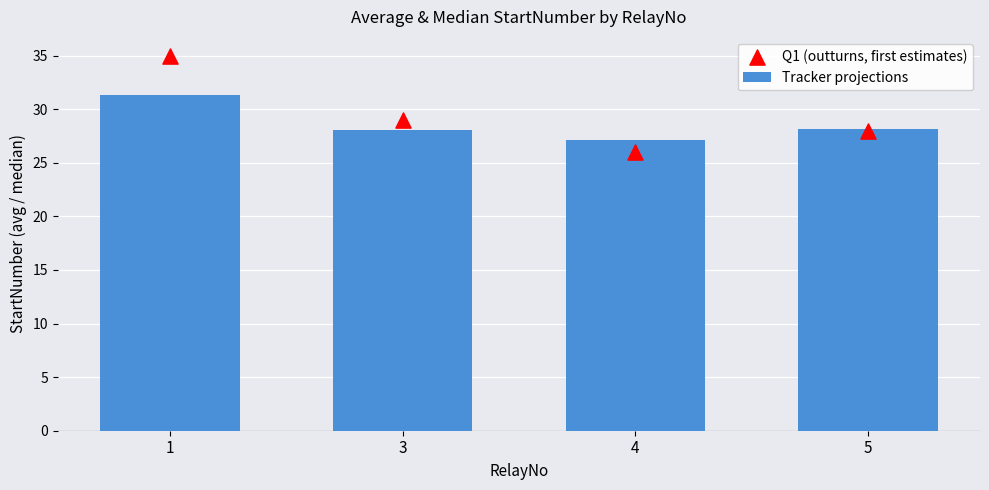

What are all the series names shown in the legend?

Tracker projections, Q1 (outturns, first estimates)